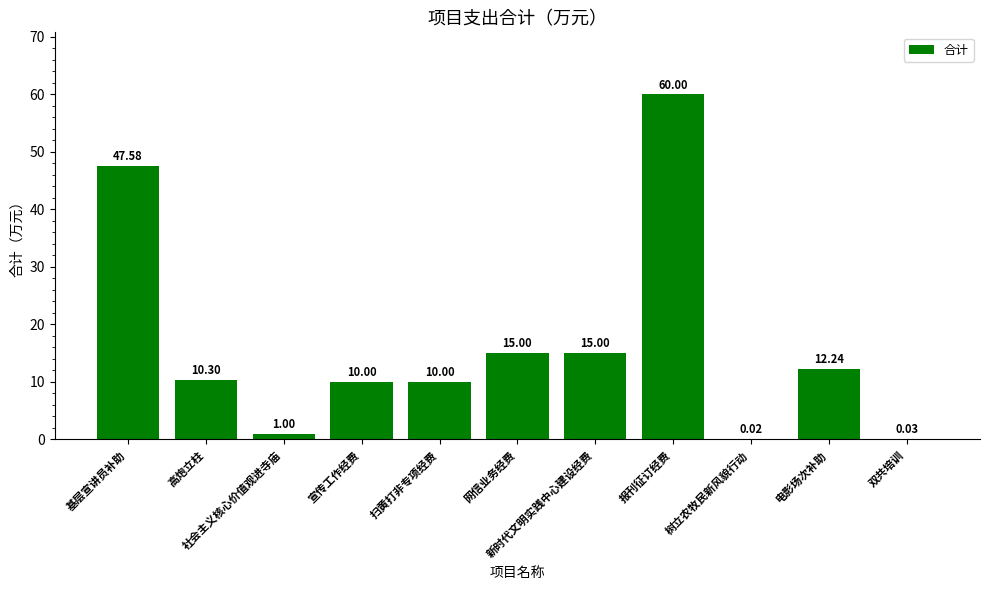

What is the approximate value at 网信业务经费?

15.0